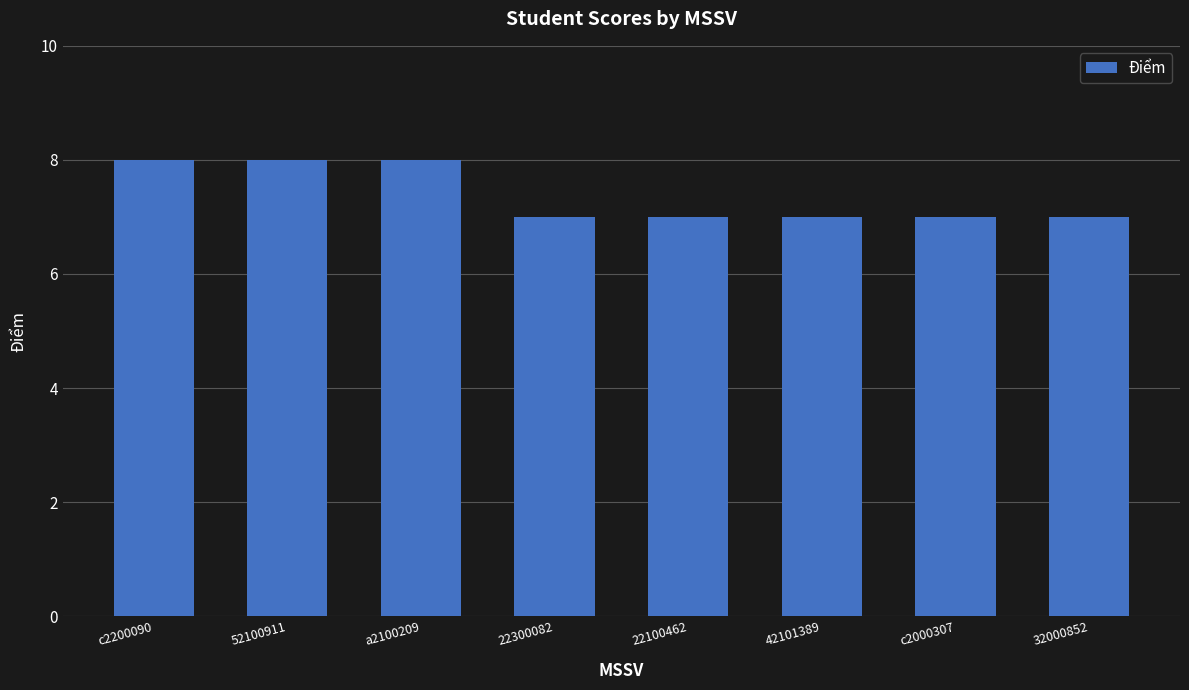

What position from the left is c2200090?

1